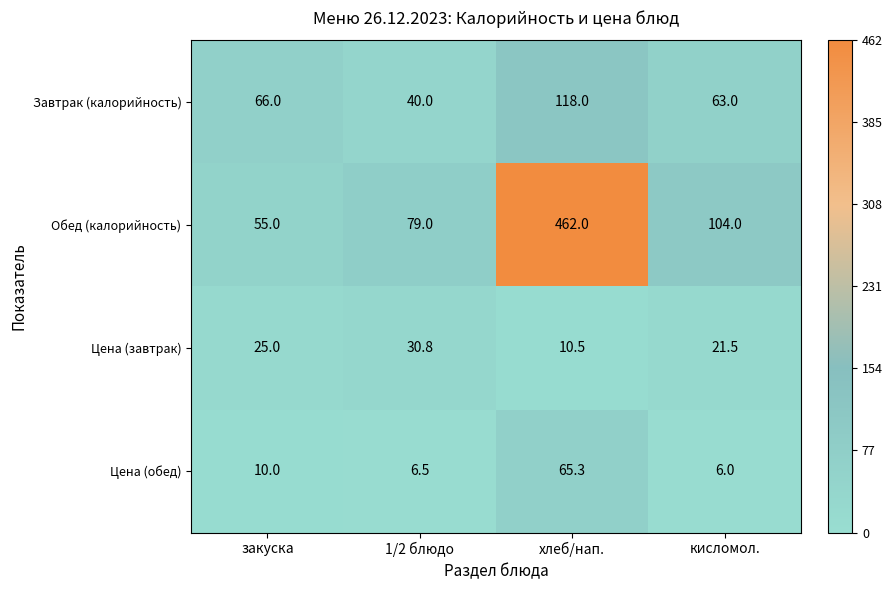

Is it true that Цена (завтрак) equals 25.0 at закуска?

True